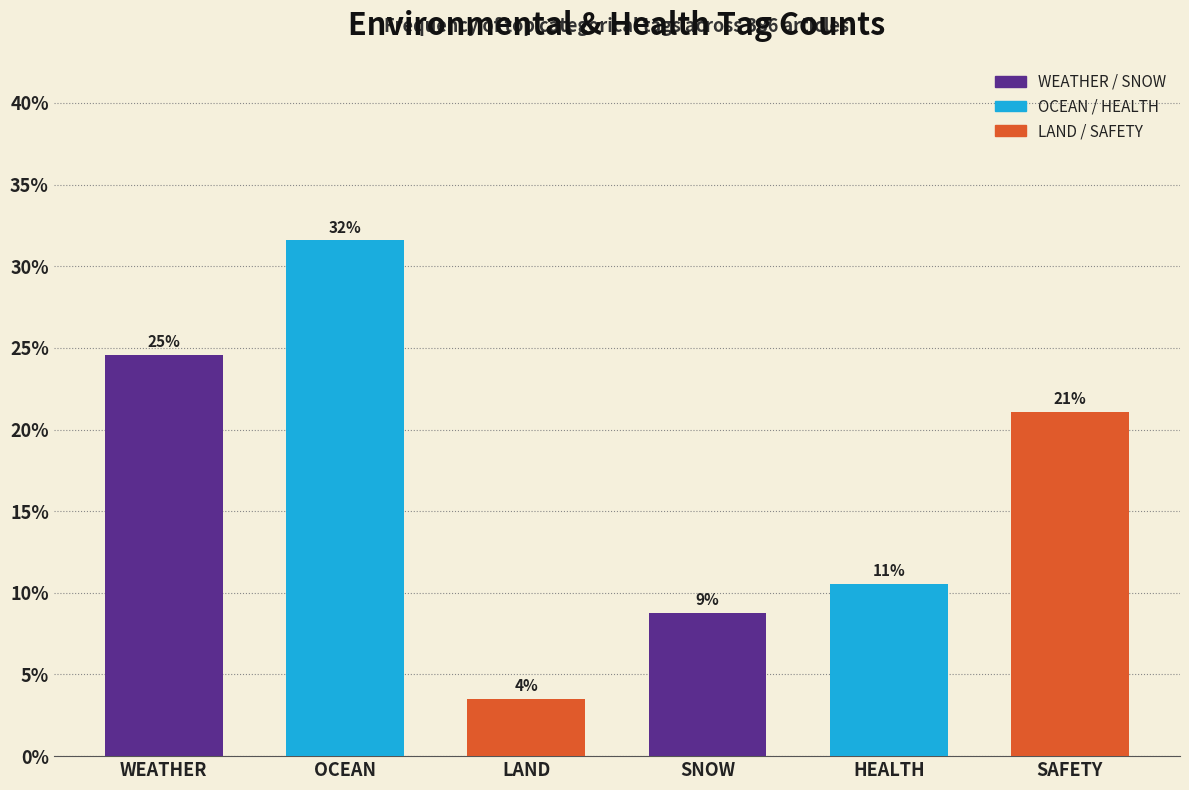

Are the bars horizontal?

No